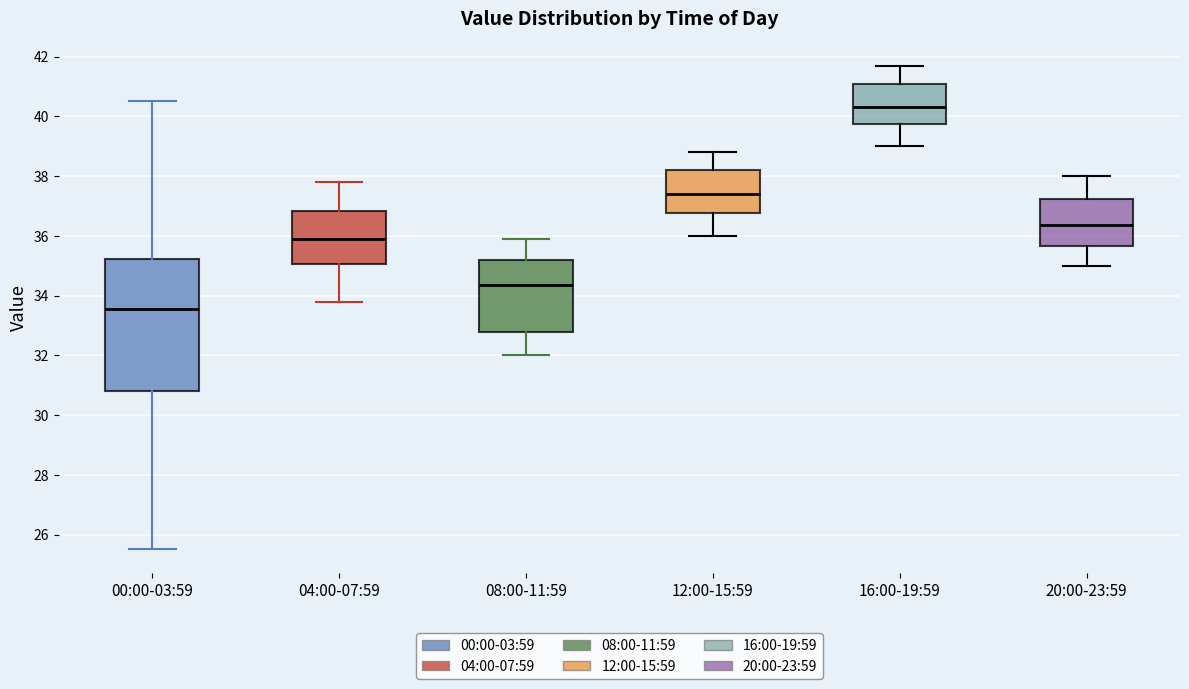

Comparing the boxes themselves (not the whiskers), which one is the tallest?

00:00-03:59